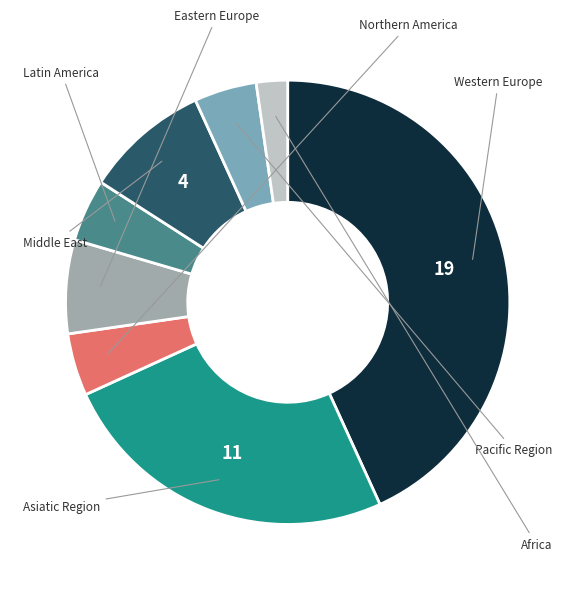

Do Latin America and Northern America together represent more than half of the pie?

No